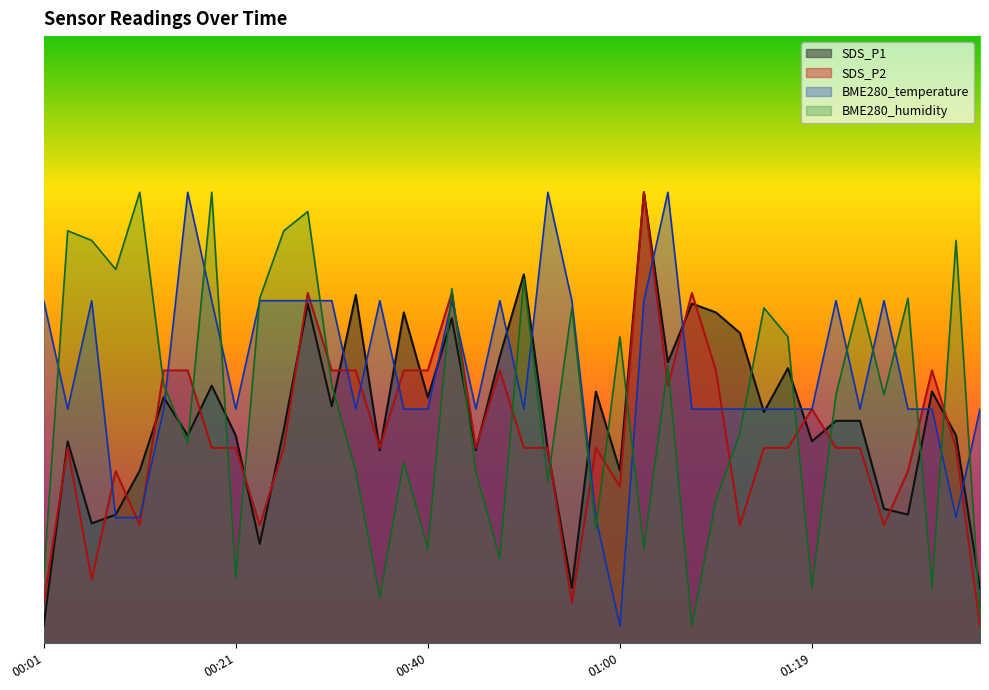

What is the highest value of the BME280_temperature series?

2.6